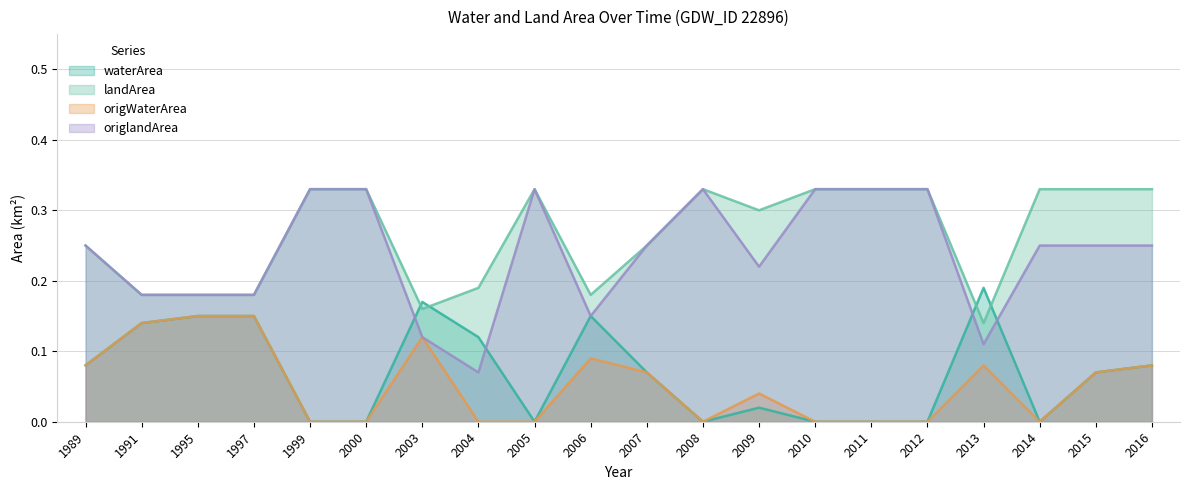

True or false: waterArea has more than 2 interior local peaks.

True